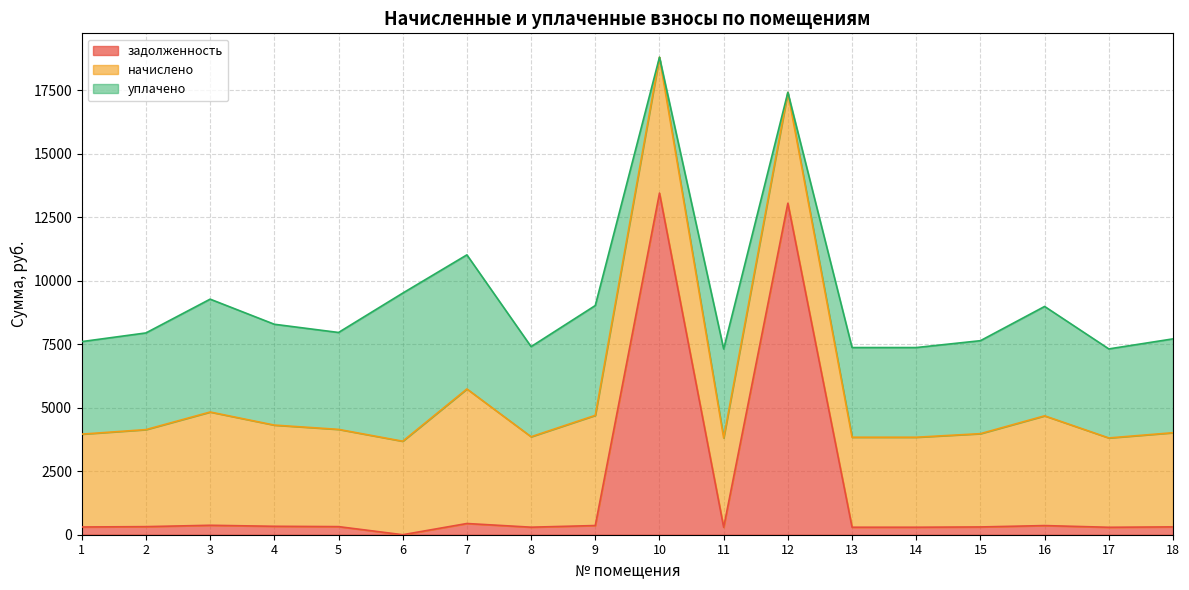

What is the difference between the second highest and minimum values in the начислено series?

1779.8